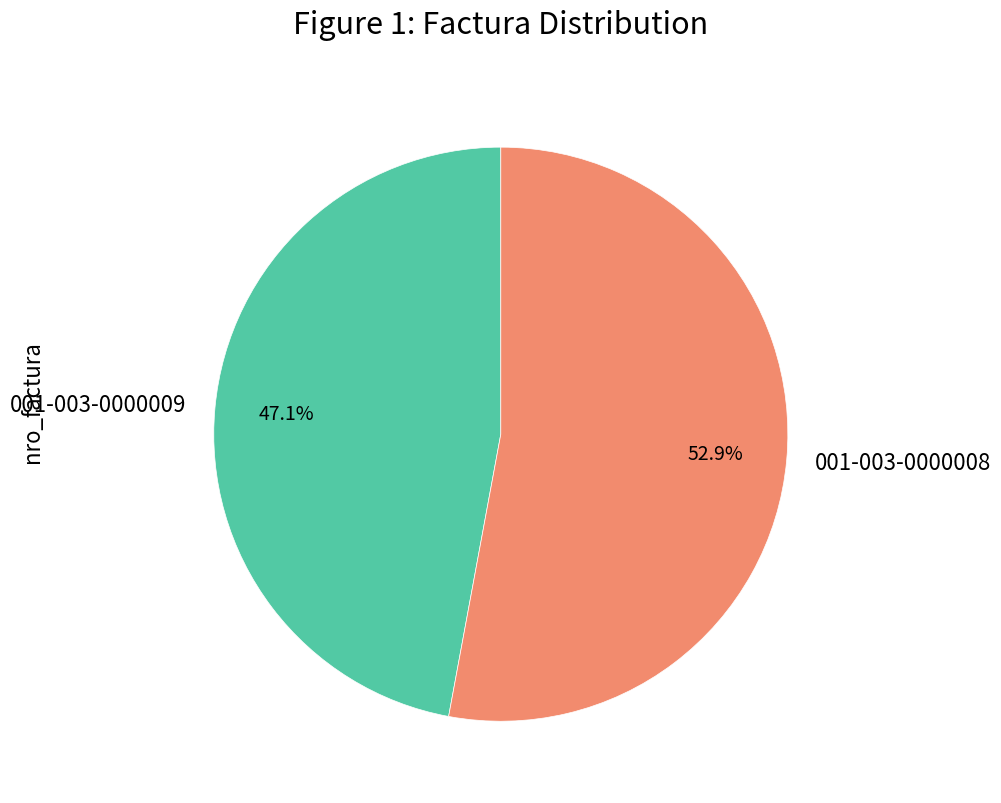

Which slice represents more than half of the pie?

001-003-0000008